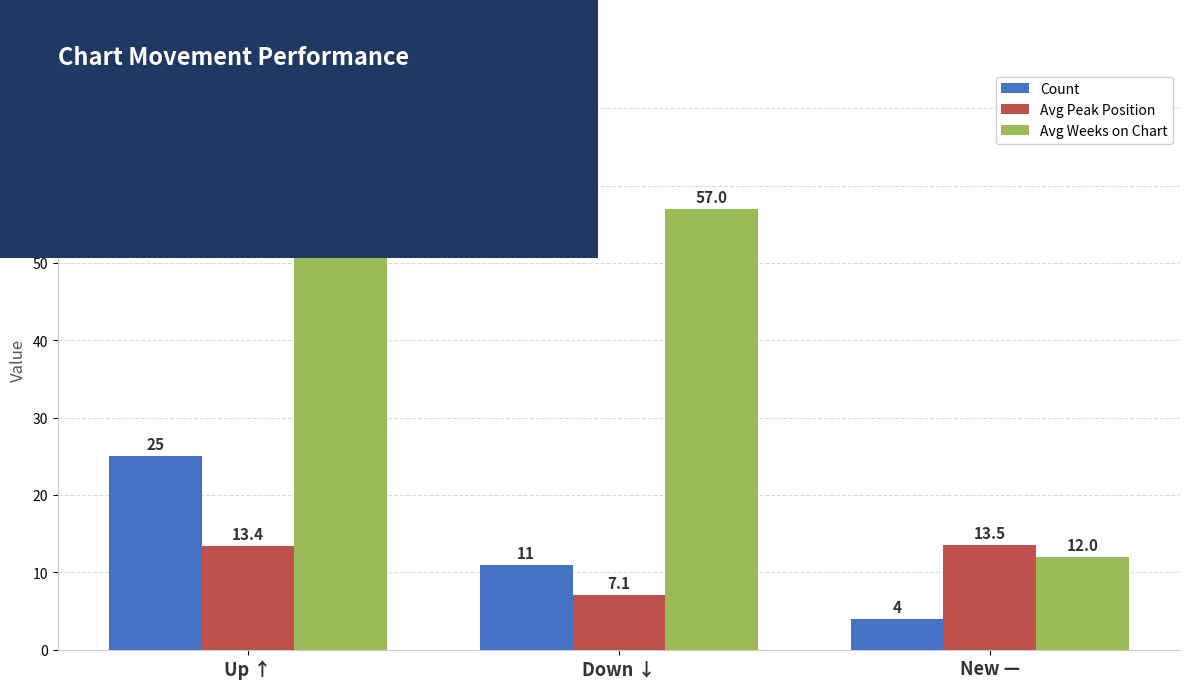

What position from the right is New —?

1